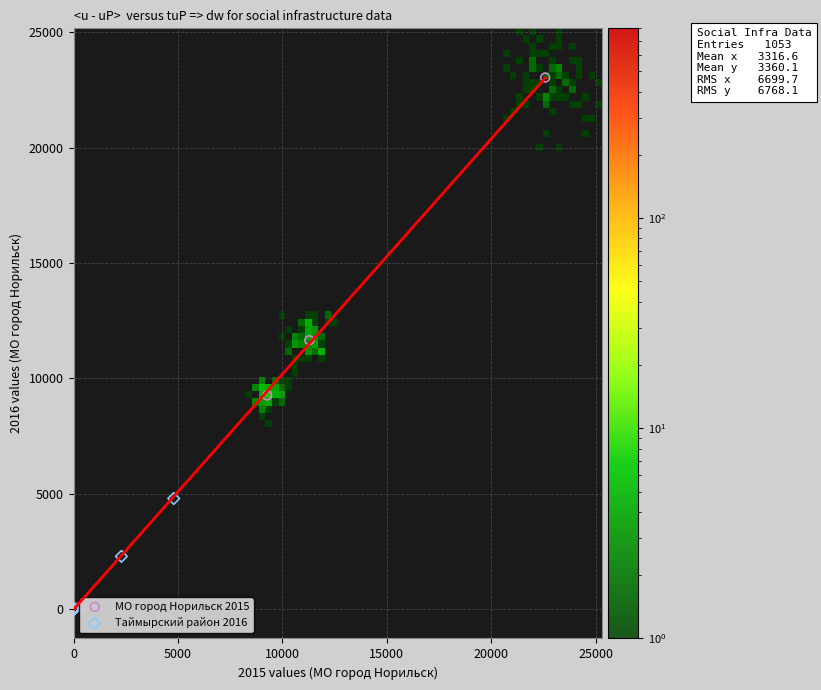

Which series reaches the maximum Y coordinate?

МО город Норильск 2015